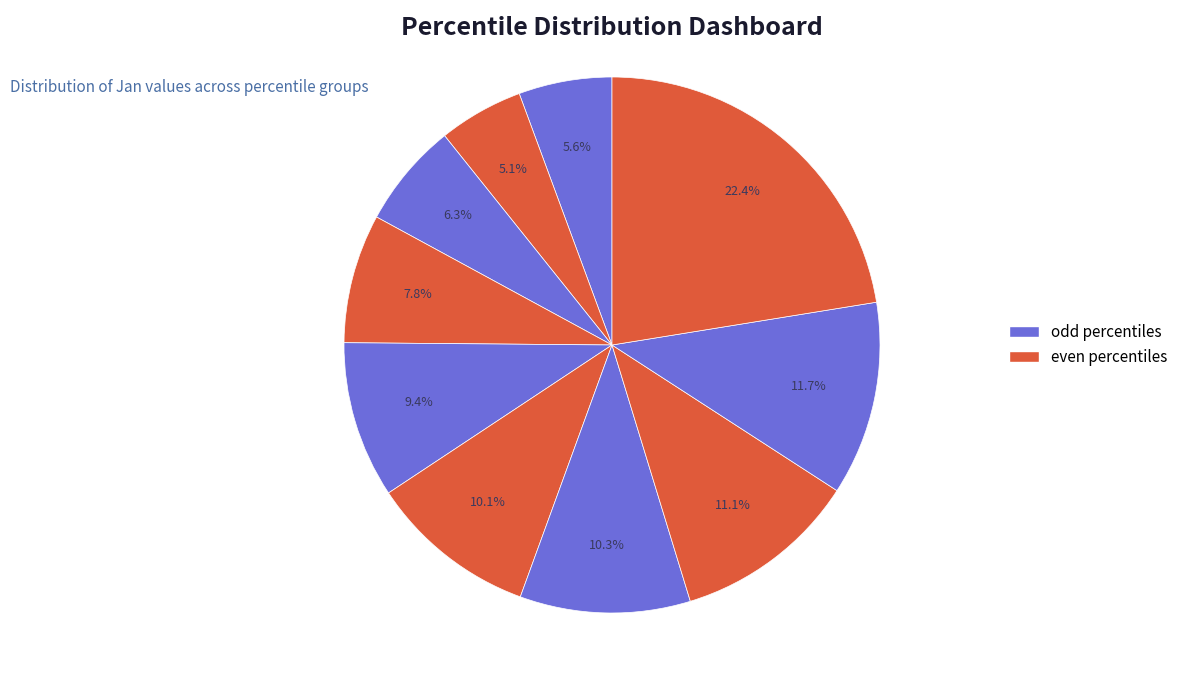

How many segments does this pie chart have?

10